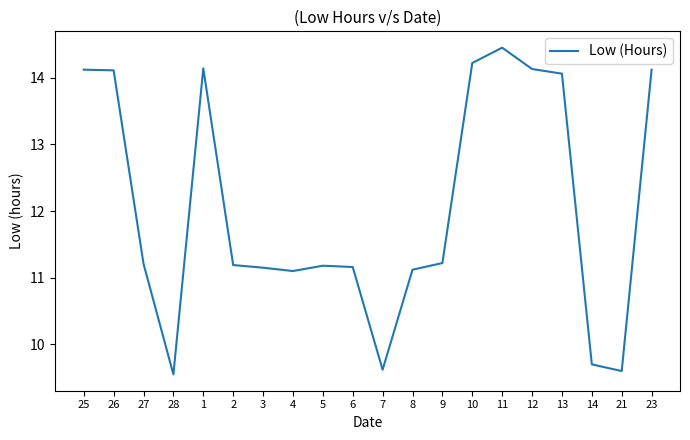

The chart shows a value of 9.6 at 28. True or false?

True